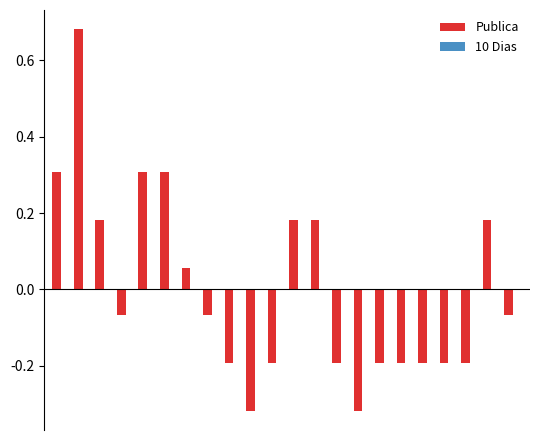

What is the difference between the maximum and minimum values?

1.0